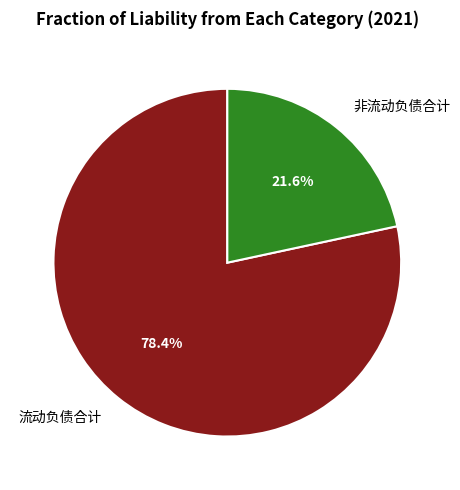

Count the number of slices in the pie.

2